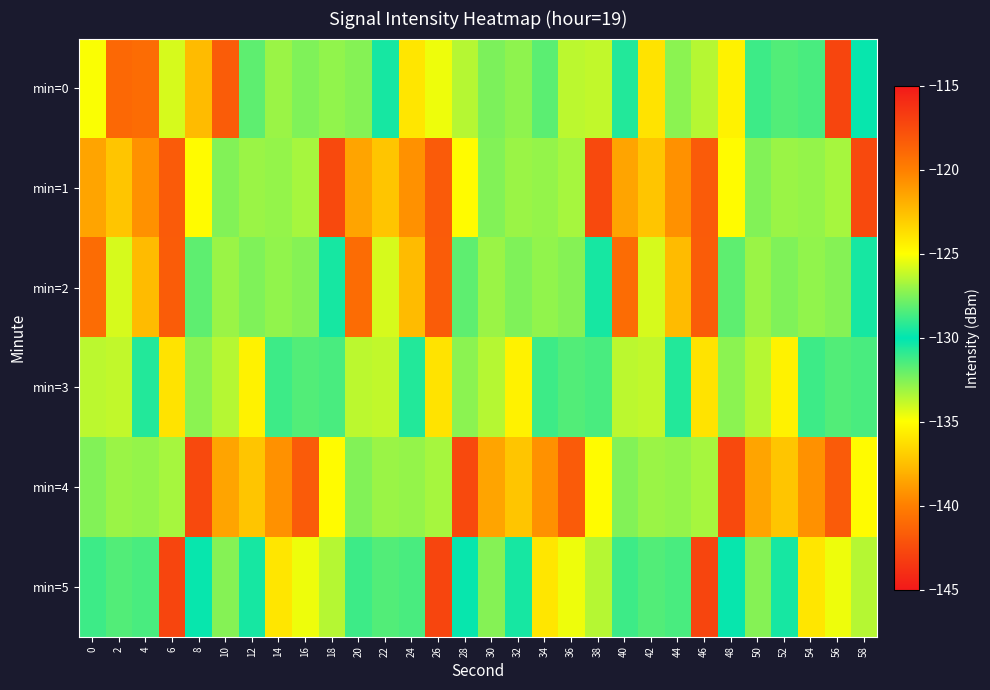

At 56, list the series in order from smallest to largest.

min=0, min=5, min=3, min=2, min=1, min=4